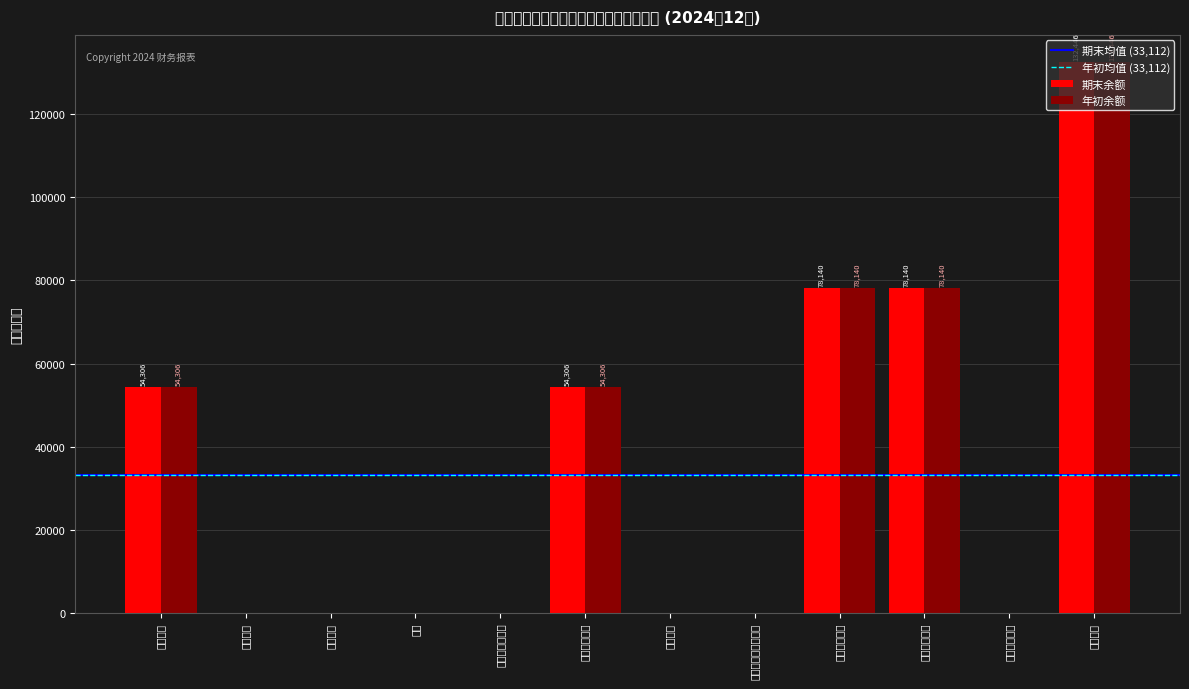

Reading left to right, extract all data points from this chart.

期末余额: 货币资金=54306.4	短期投资=0.0	应收款项=0.0	存货=0.0	消耗性生物资产=0.0	流动资产合计=54306.4	长期投资=0.0	生产性生物资产净值=0.0	固定资产净值=78140.0	固定资产小计=78140.0	无形资产净值=0.0	资产总计=132446.4
年初余额: 货币资金=54306.4	短期投资=0.0	应收款项=0.0	存货=0.0	消耗性生物资产=0.0	流动资产合计=54306.4	长期投资=0.0	生产性生物资产净值=0.0	固定资产净值=78140.0	固定资产小计=78140.0	无形资产净值=0.0	资产总计=132446.4